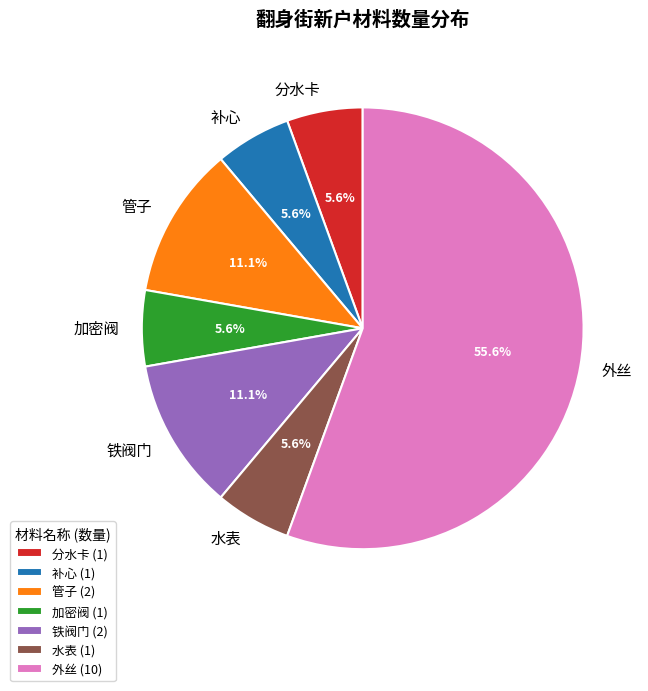

What percentage is NOT represented by 铁阀门?

88.9%